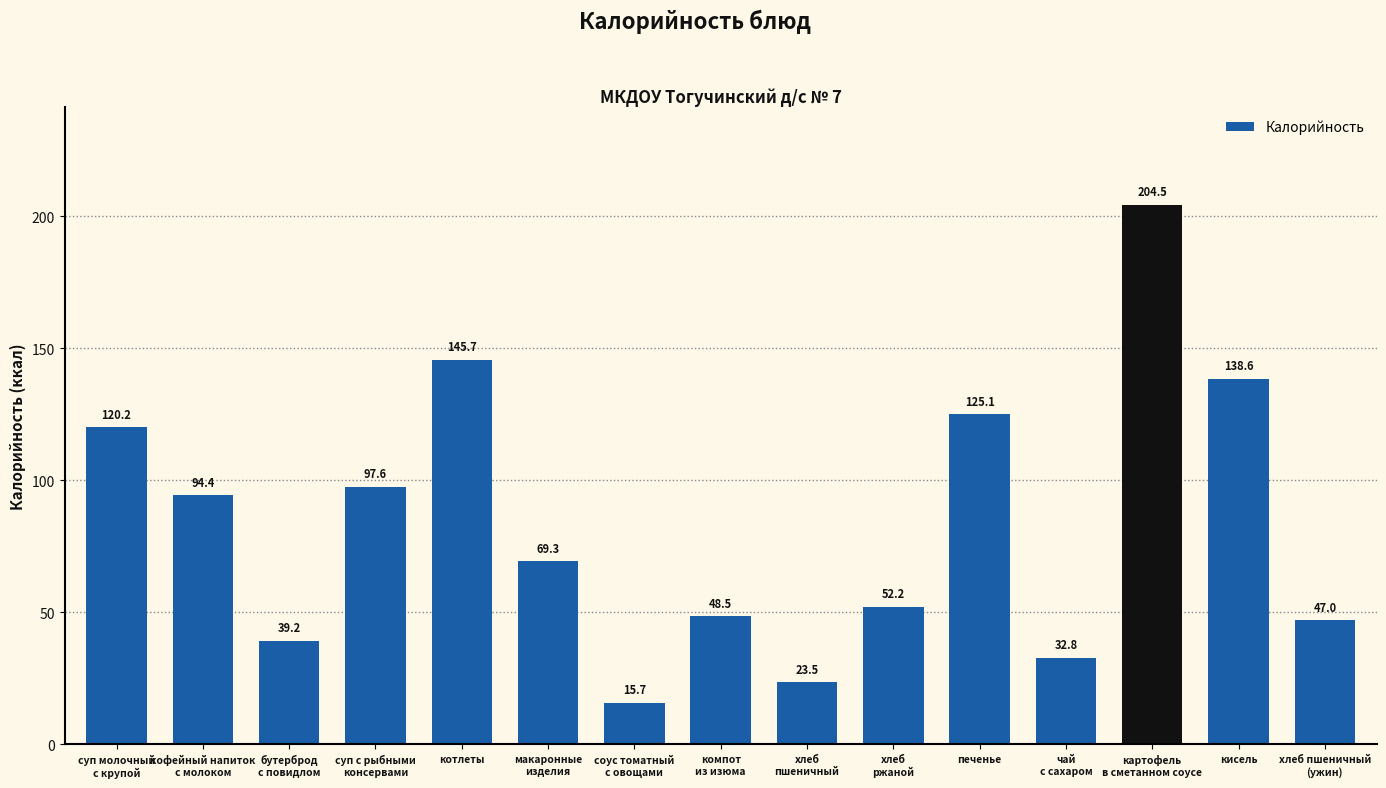

What position from the right is печенье?

5